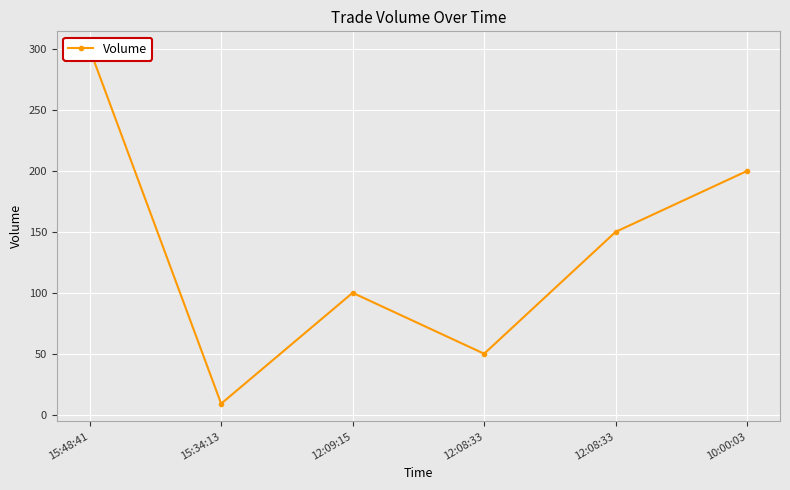

What is the difference between the values at 12:08:33 and 10:00:03?

50